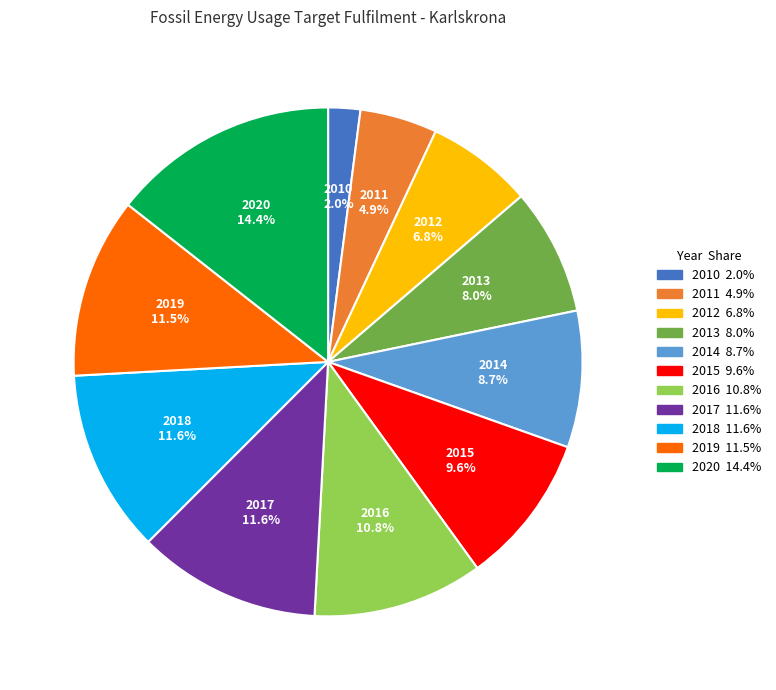

Does 2015 represent more than half of the total?

No